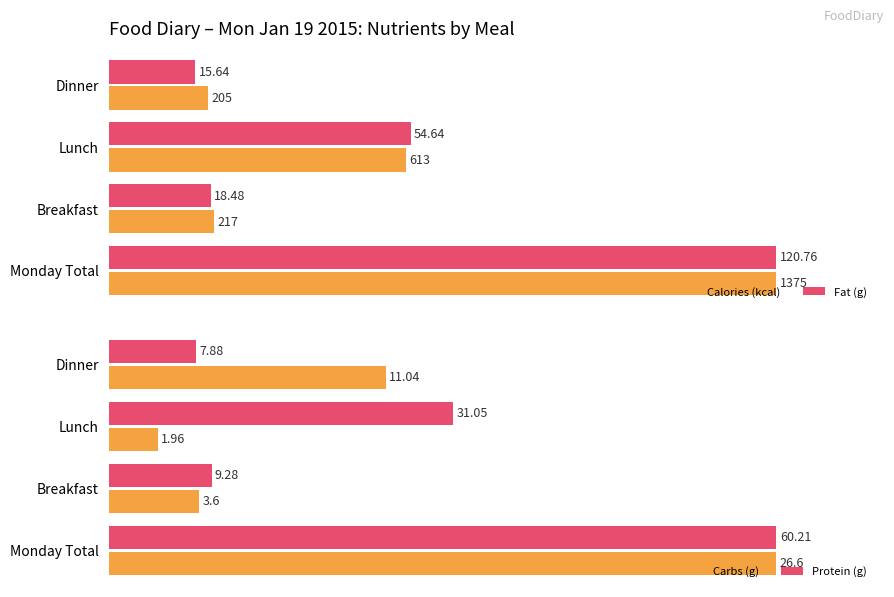

What are all the series names shown in the legend?

Calories (kcal), Fat (g), Carbs (g), Protein (g)